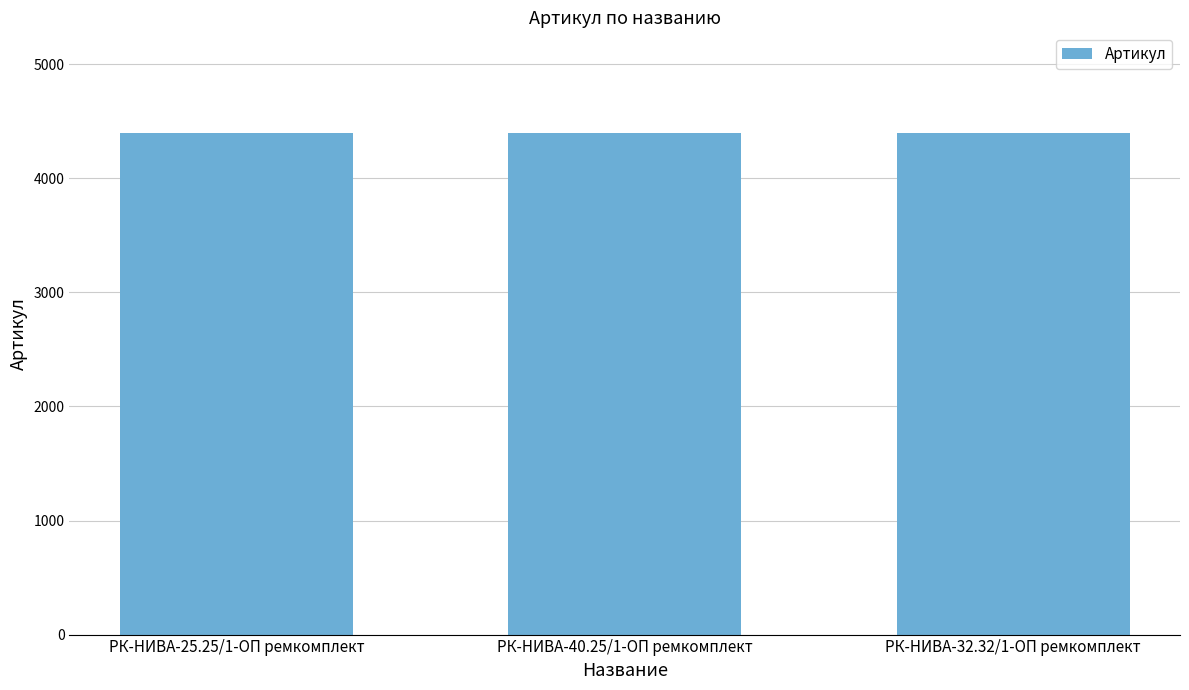

What is the value of the 2nd bar from the left?

4398